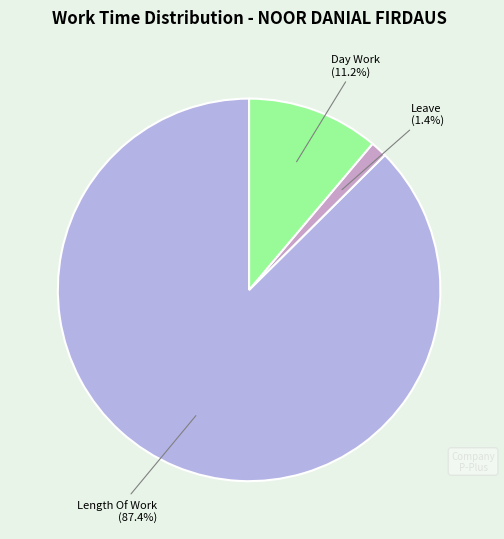

Count the number of slices in the pie.

3